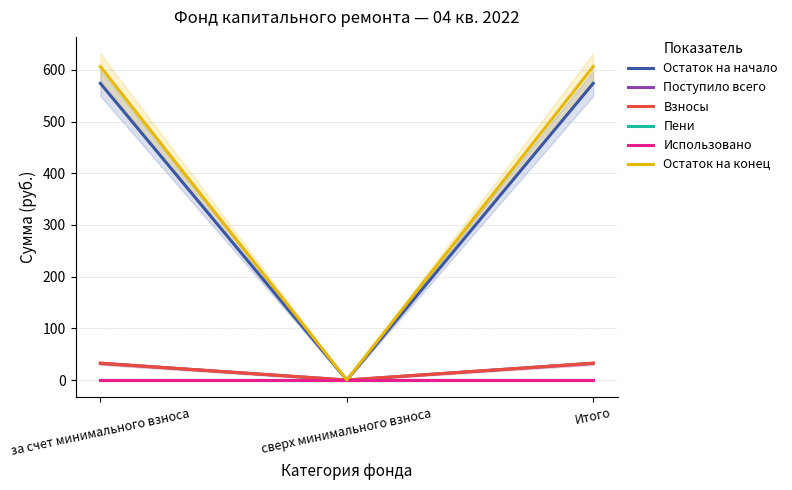

Which category has the lowest value in the Взносы series?

сверх минимального взноса